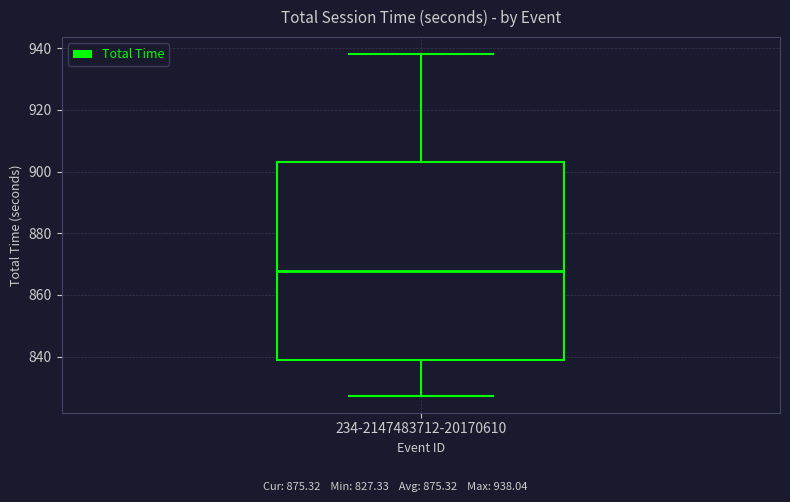

Read this box plot against the y-axis: the position of the median line, the range covered by the box, and the ends of both whiskers. The values are not printed on the chart, so give them approximately, as read against the axis.

median 868, box 838 to 902, whiskers 828 to 938